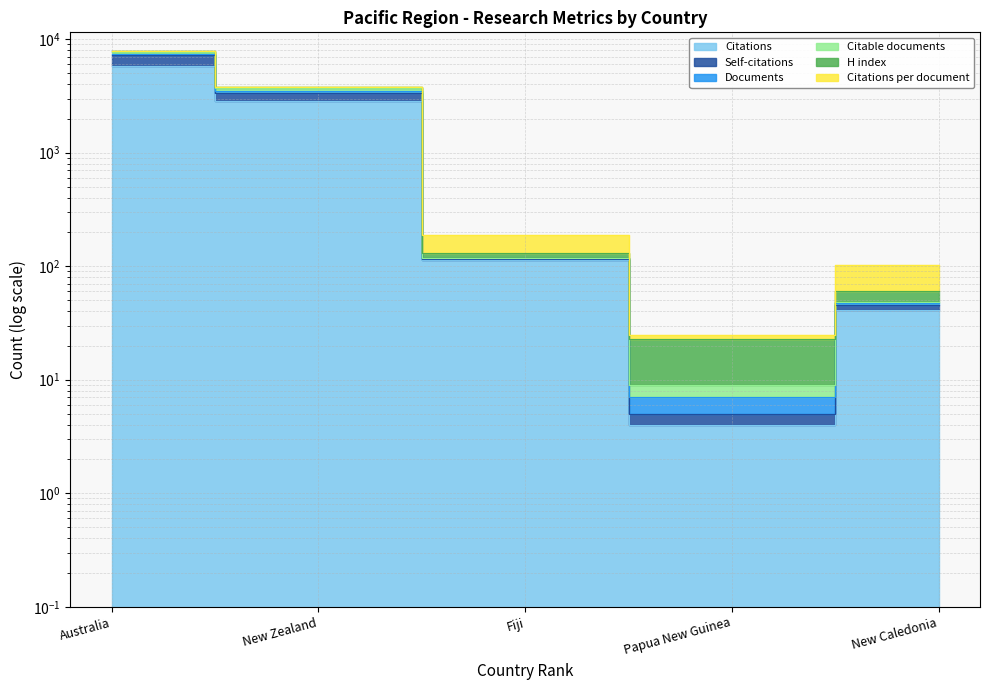

True or false: Self-citations and Citations intersect in this chart.

False